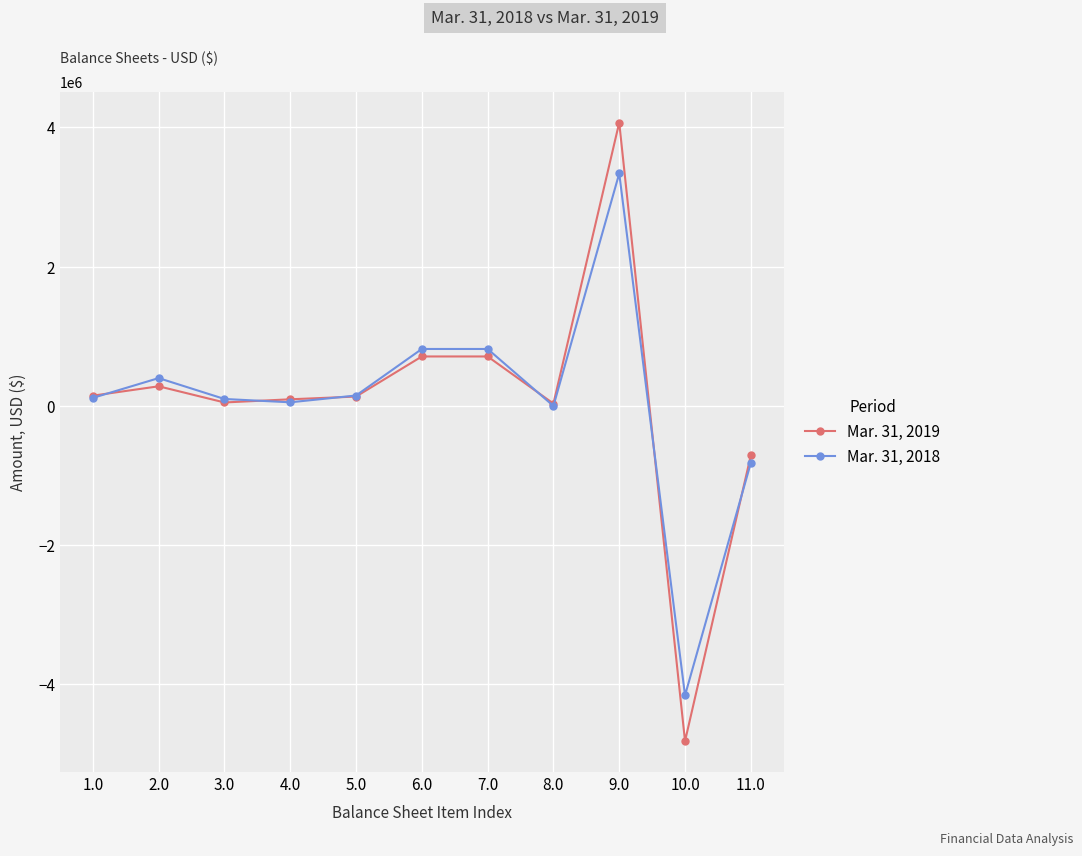

What is the value of the Mar. 31, 2018 point at the 10th from the left?

-4156172